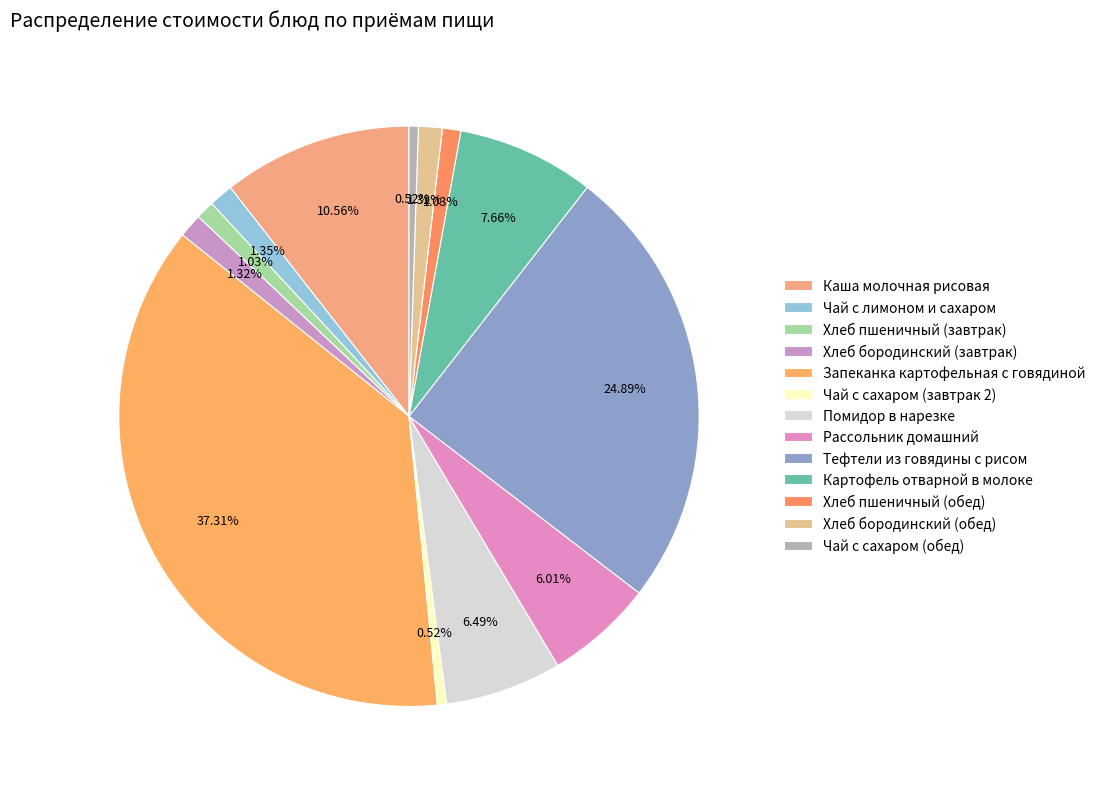

Does Запеканка картофельная с говядиной account for over 50% of the chart?

No